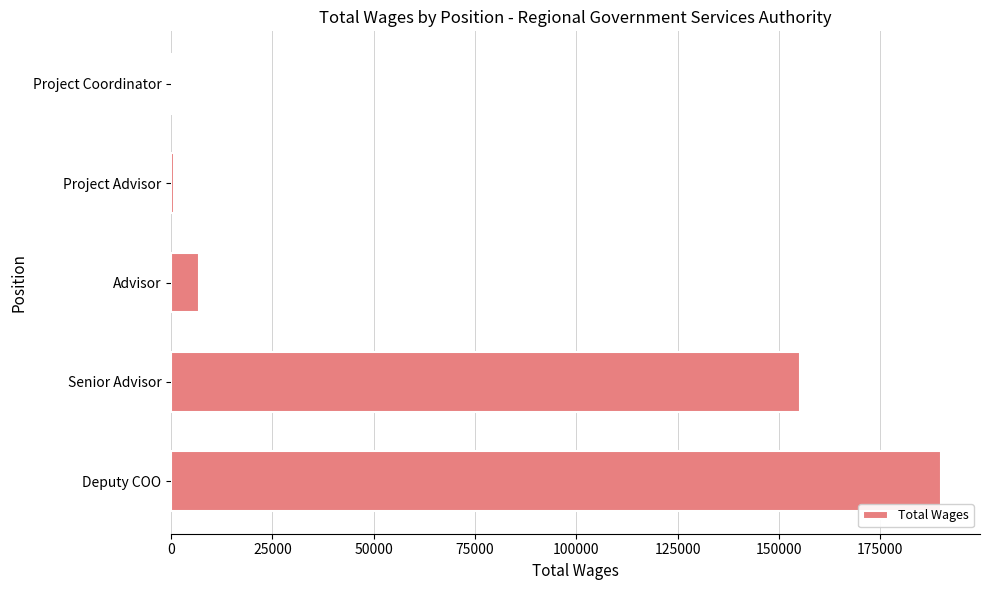

Between Senior Advisor and Advisor, which is larger?

Senior Advisor